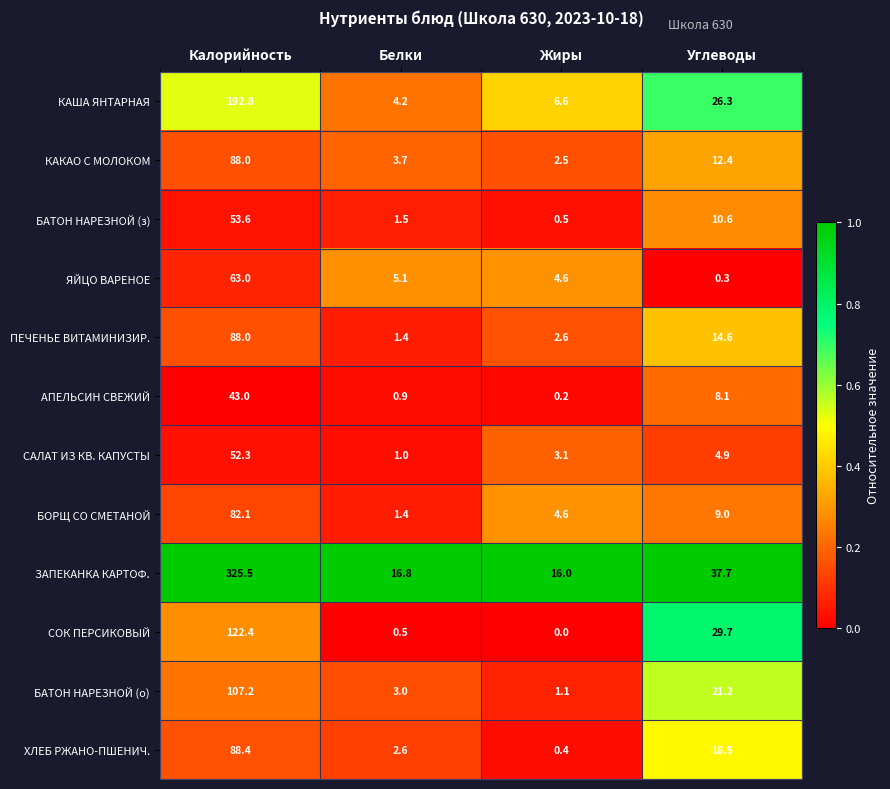

Rank the series at Углеводы from lowest to highest value.

ЯЙЦО ВАРЕНОЕ, САЛАТ ИЗ КВ. КАПУСТЫ, АПЕЛЬСИН СВЕЖИЙ, БОРЩ СО СМЕТАНОЙ, БАТОН НАРЕЗНОЙ (з), КАКАО С МОЛОКОМ, ПЕЧЕНЬЕ ВИТАМИНИЗИР., ХЛЕБ РЖАНО-ПШЕНИЧ., БАТОН НАРЕЗНОЙ (о), КАША ЯНТАРНАЯ, СОК ПЕРСИКОВЫЙ, ЗАПЕКАНКА КАРТОФ.